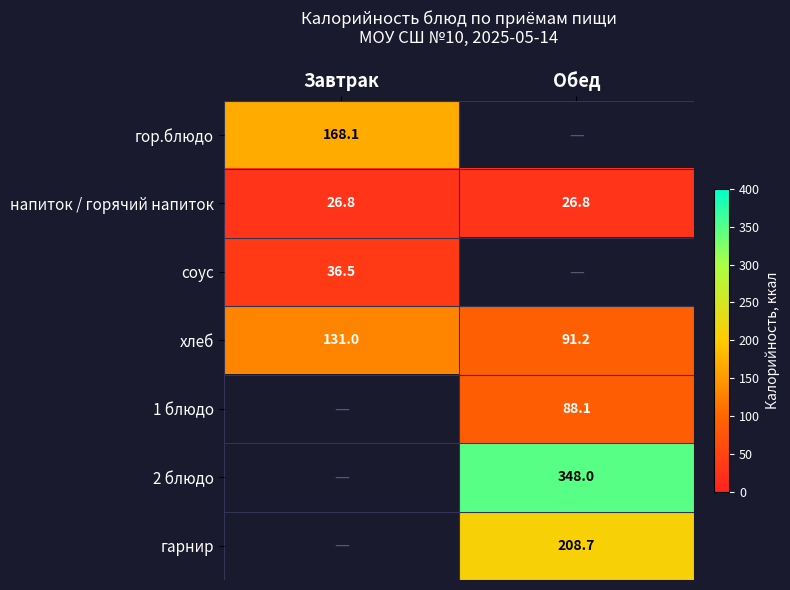

True or false: гарнир has a value of 208.7 at Обед.

True